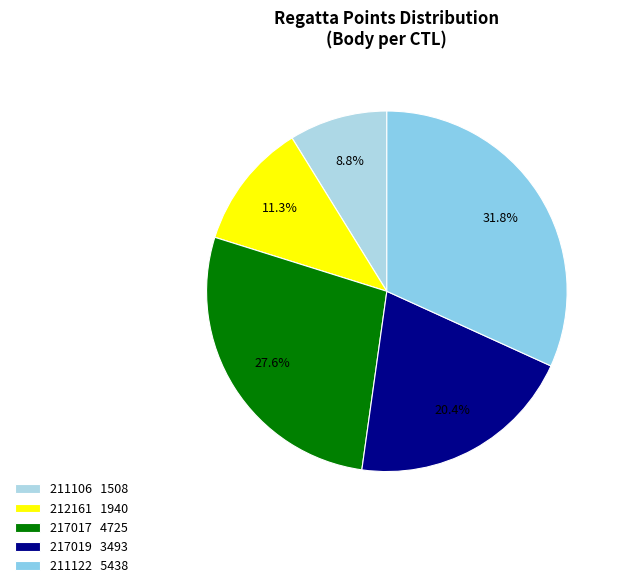

What percentage is the 217019 slice, to the nearest percent?

20%